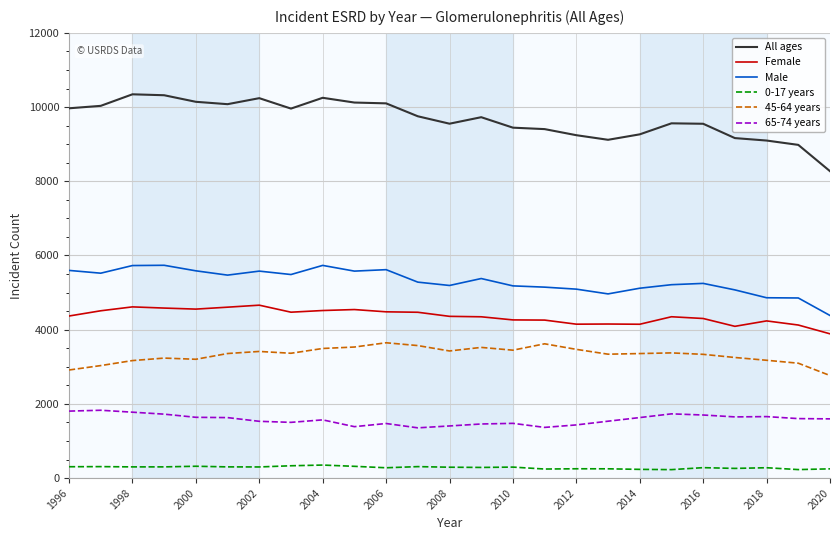

What is the highest value of the All ages series?

10344